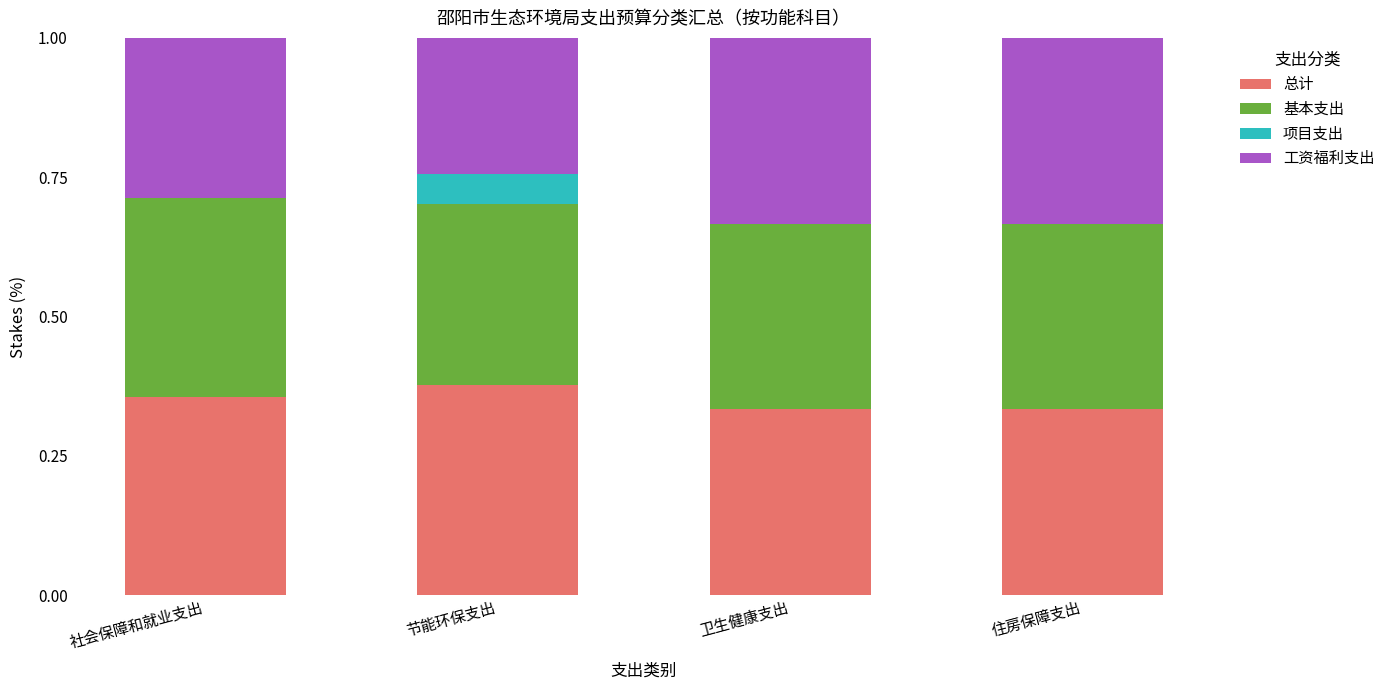

At which label does 总计 reach its peak?

节能环保支出